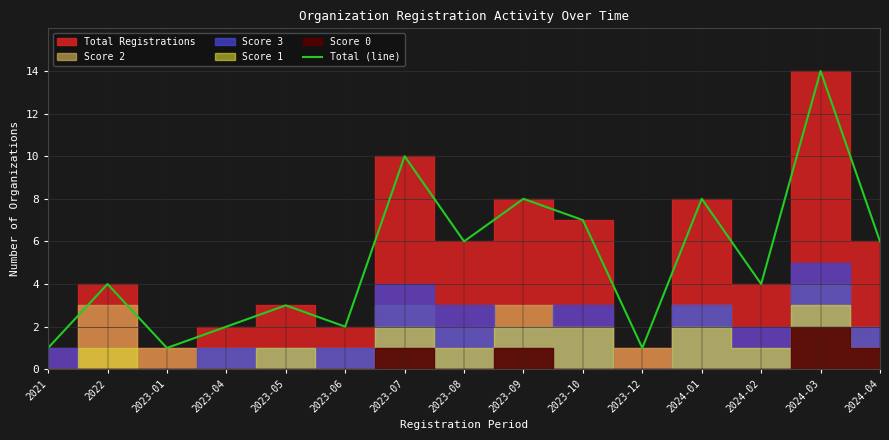

How many lines are shown in the chart?

1